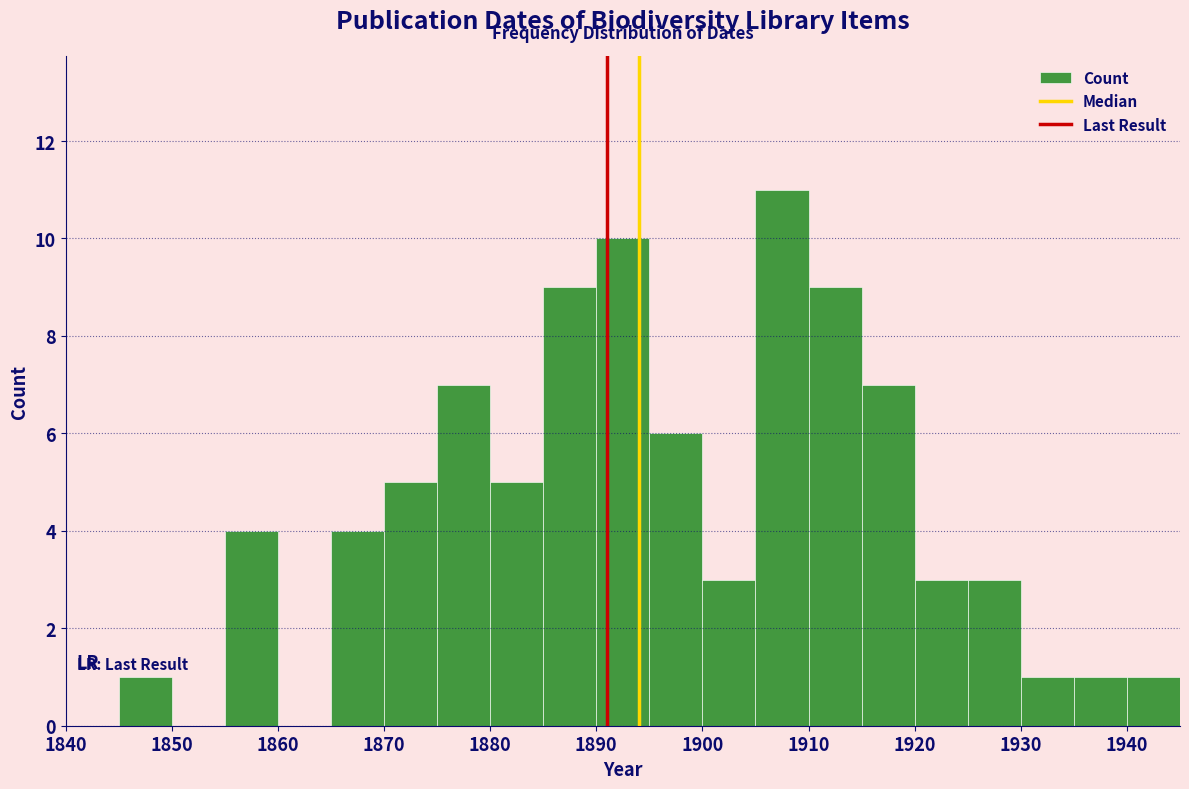

Reading left to right, list every bar in this chart as the range it spans on the x-axis followed by its height. The values are not printed on the chart, so give them approximately, as read against the axis.

1840 to 1845: 0
1845 to 1850: 1
1850 to 1855: 0
1855 to 1860: 4
1860 to 1865: 0
1865 to 1870: 4
1870 to 1875: 5
1875 to 1880: 7
1880 to 1885: 5
1885 to 1890: 9
1890 to 1895: 10
1895 to 1900: 6
1900 to 1905: 3
1905 to 1910: 11
1910 to 1915: 9
1915 to 1920: 7
1920 to 1925: 3
1925 to 1930: 3
1930 to 1935: 1
1935 to 1940: 1
1940 to 1945: 1